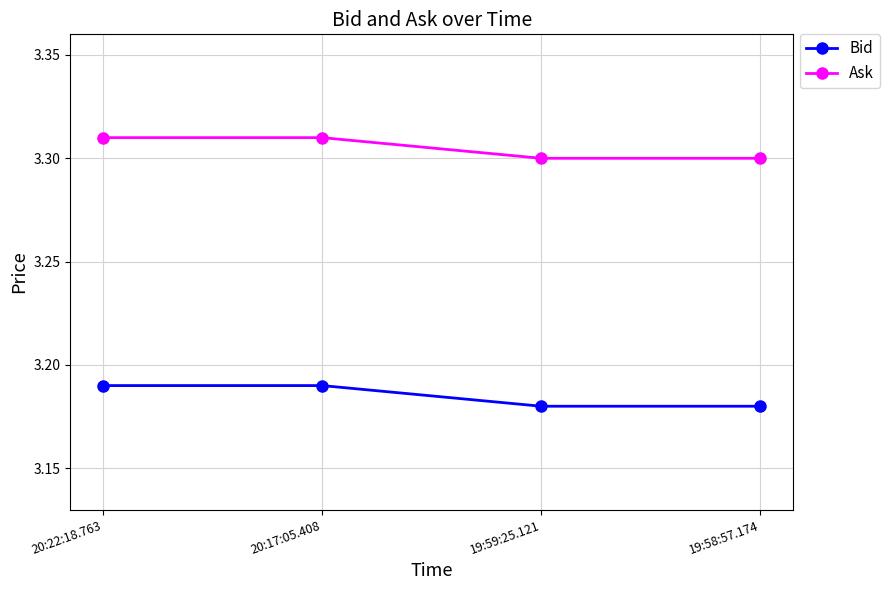

True or false: Ask has more than 1 points higher than both neighbors.

False